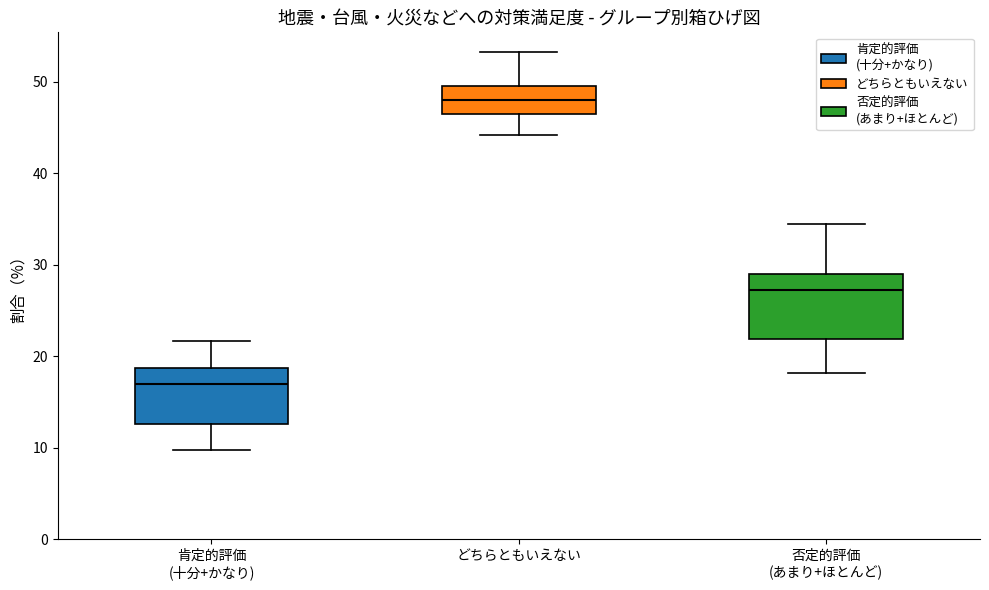

Where does the median line of the box for どちらともいえない sit on the y-axis? The values are not printed on the chart, so give them approximately, as read against the axis.

48